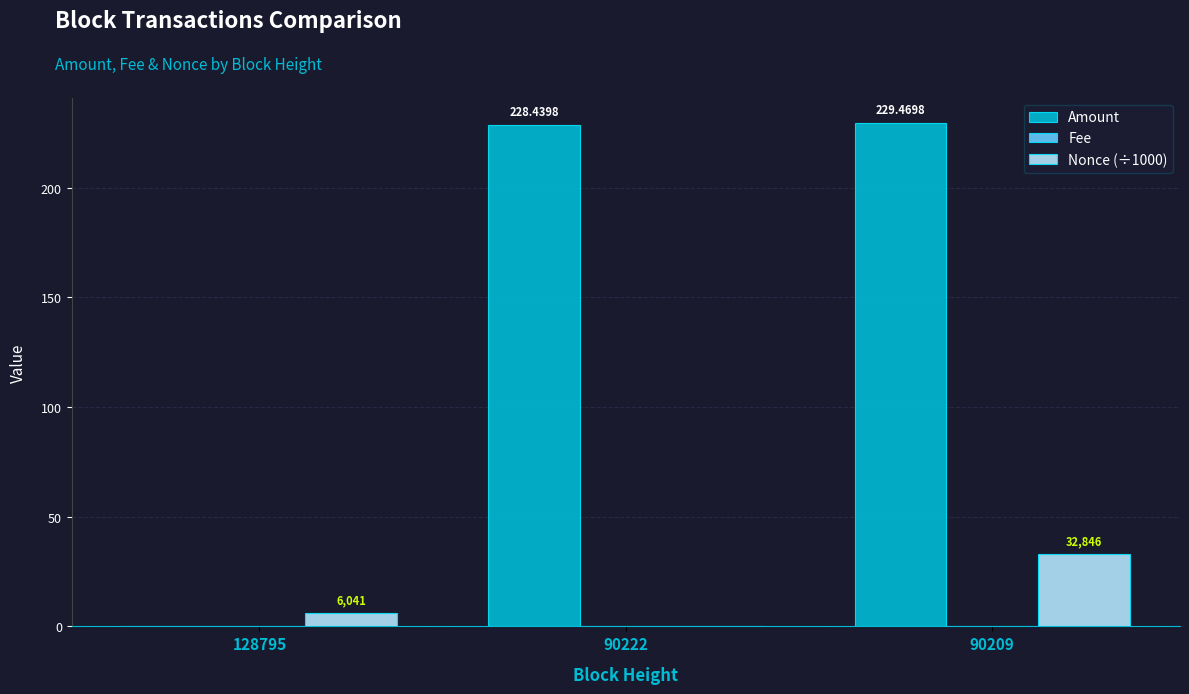

Does the chart contain stacked bars?

No